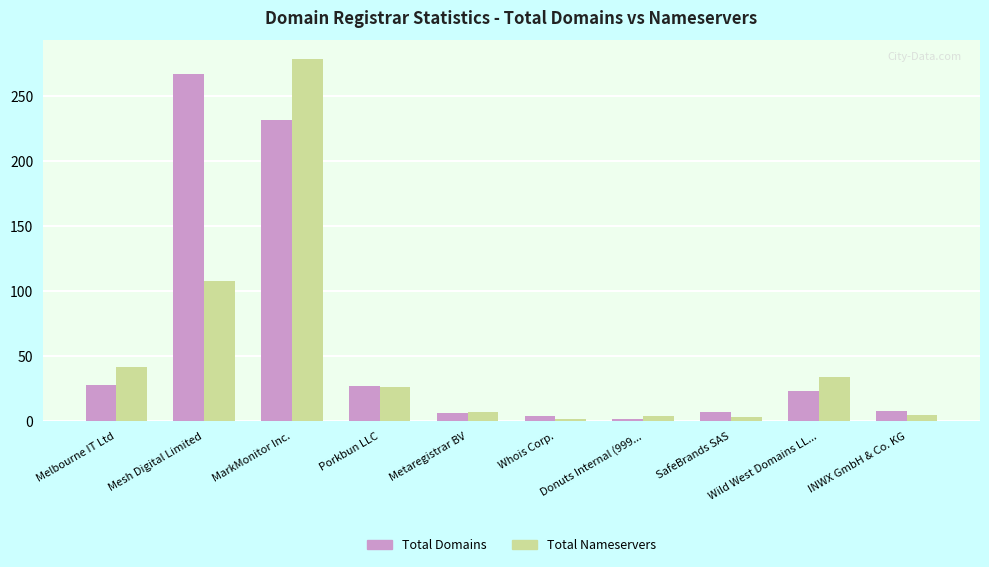

What is the spread (max minus min) of values at Wild West Domains LL...?

11